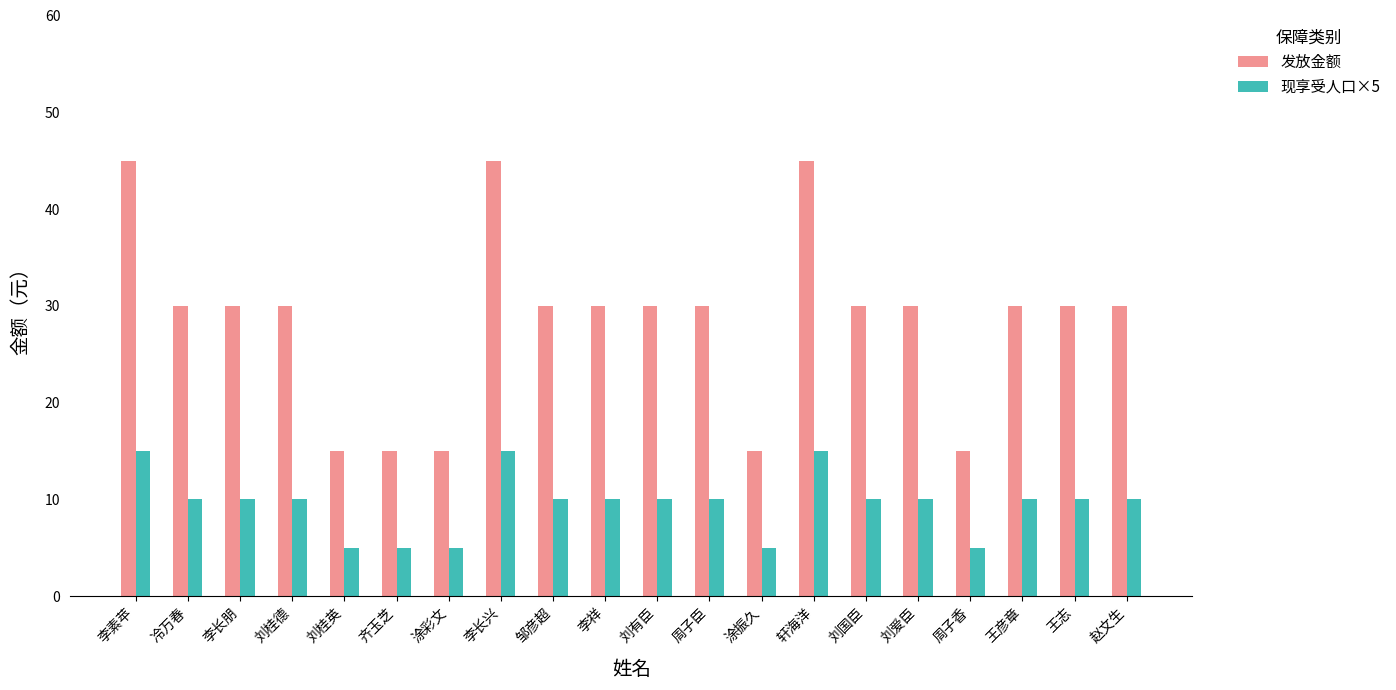

Are the bars grouped side by side (vs. stacked)?

Yes